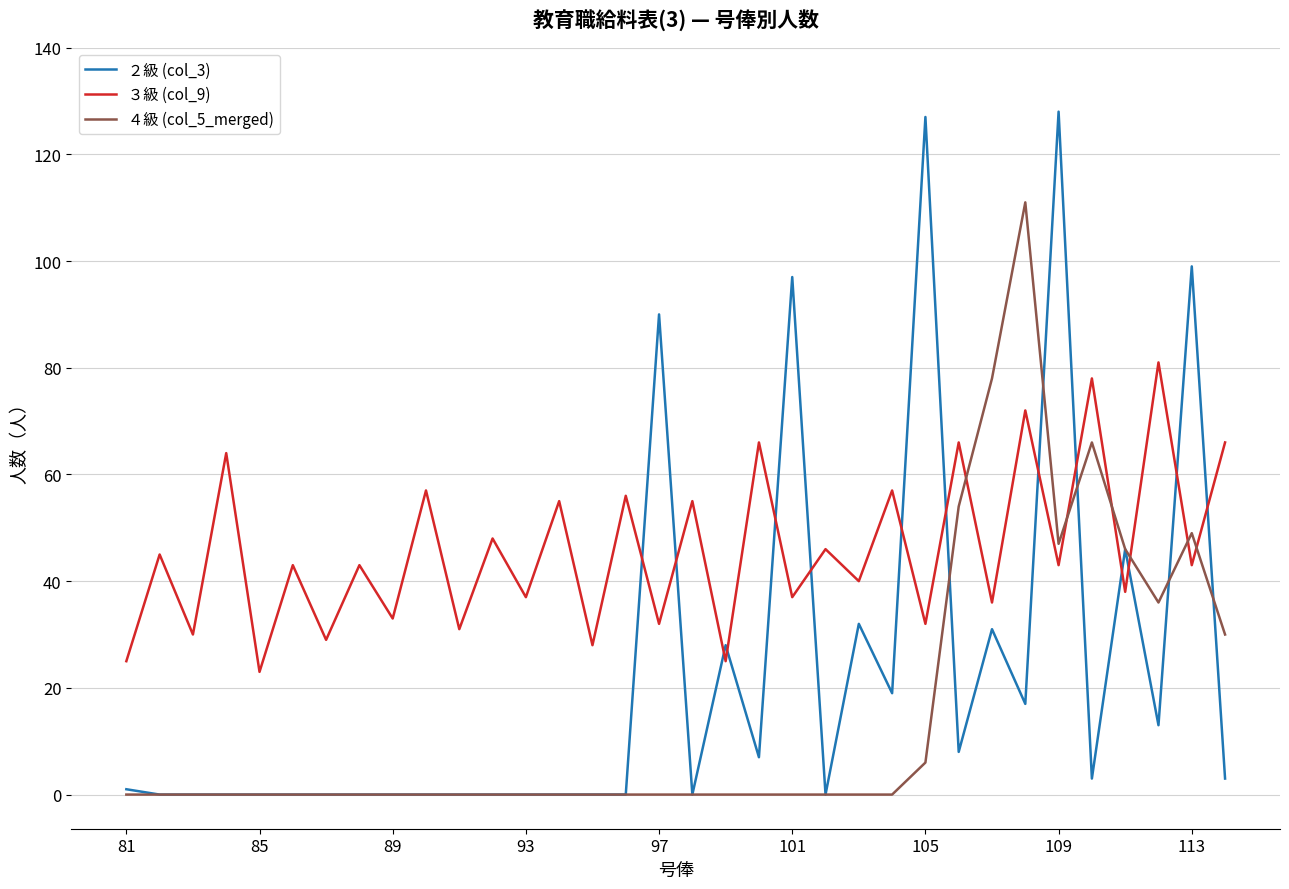

Which series has the largest range (max minus min)?

２級 (col_3)